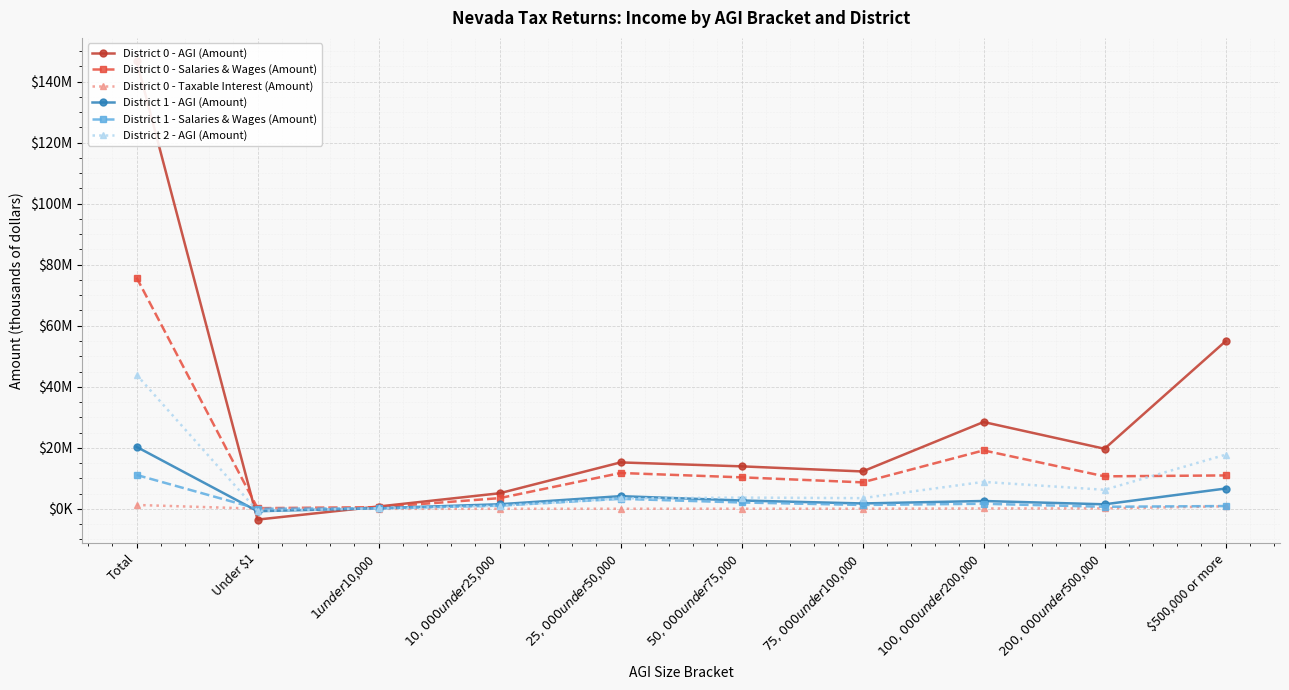

What is the greatest value displayed?

146818605